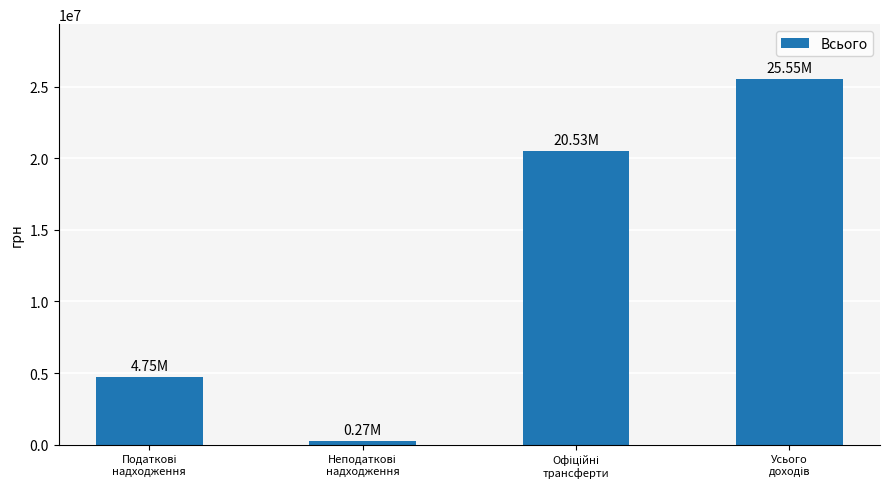

What is the sum of all values?

51108610